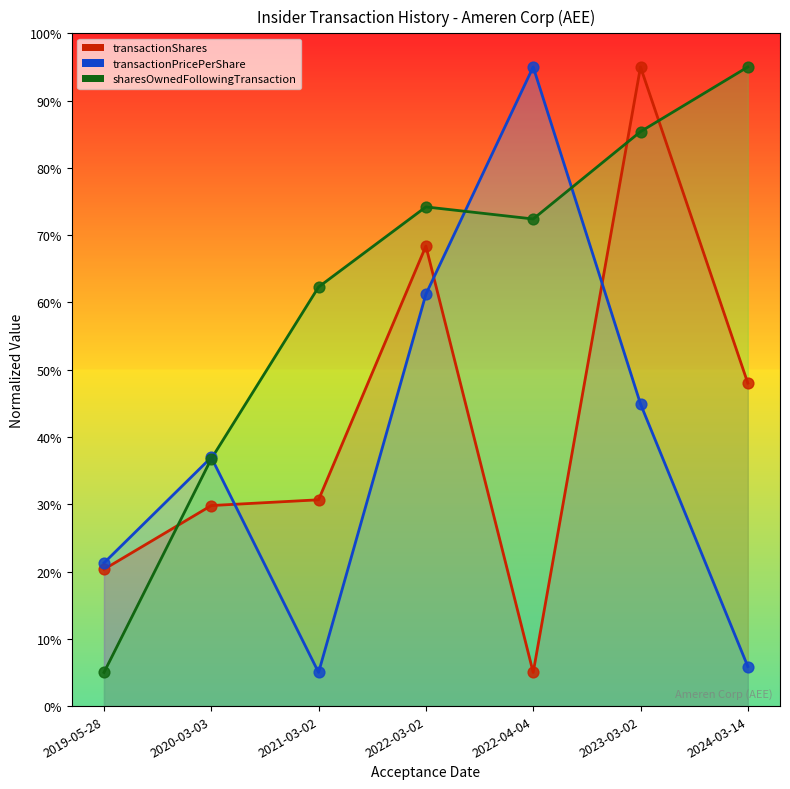

What is the total value across all series at 2024-03-14?

148.9